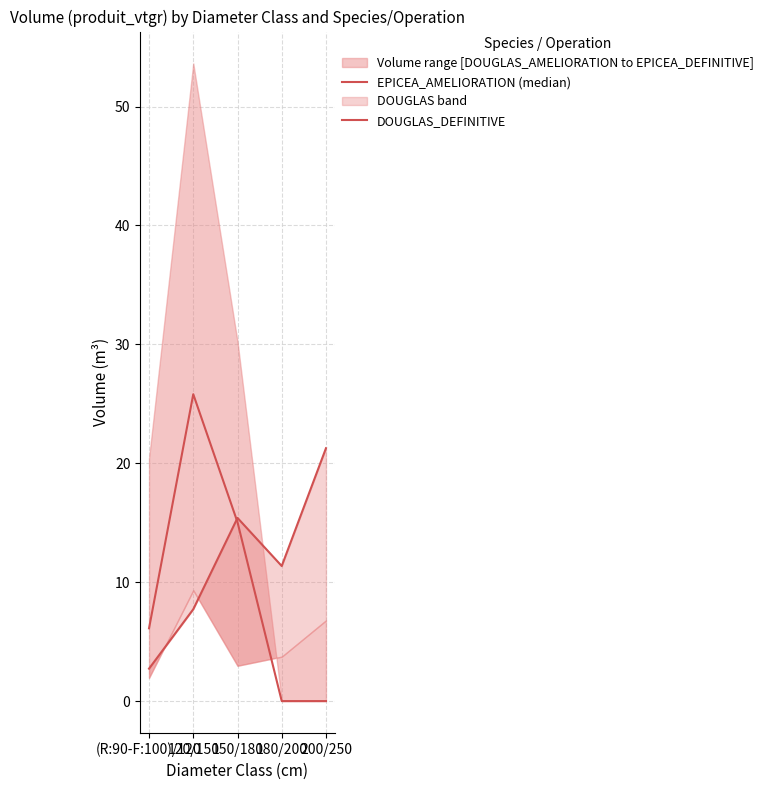

What is the value of the DOUGLAS_DEFINITIVE point at the 5th from the left?

21.3